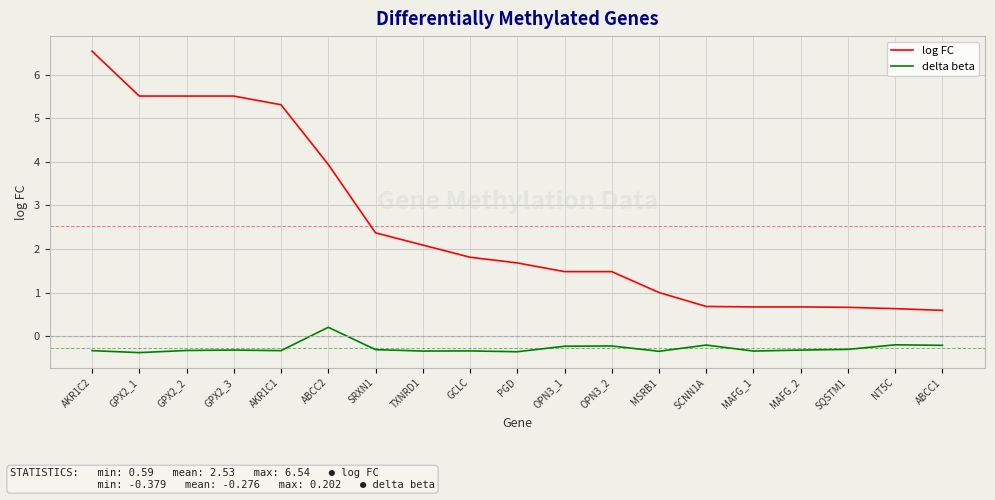

True or false: delta beta and log FC intersect in this chart.

False